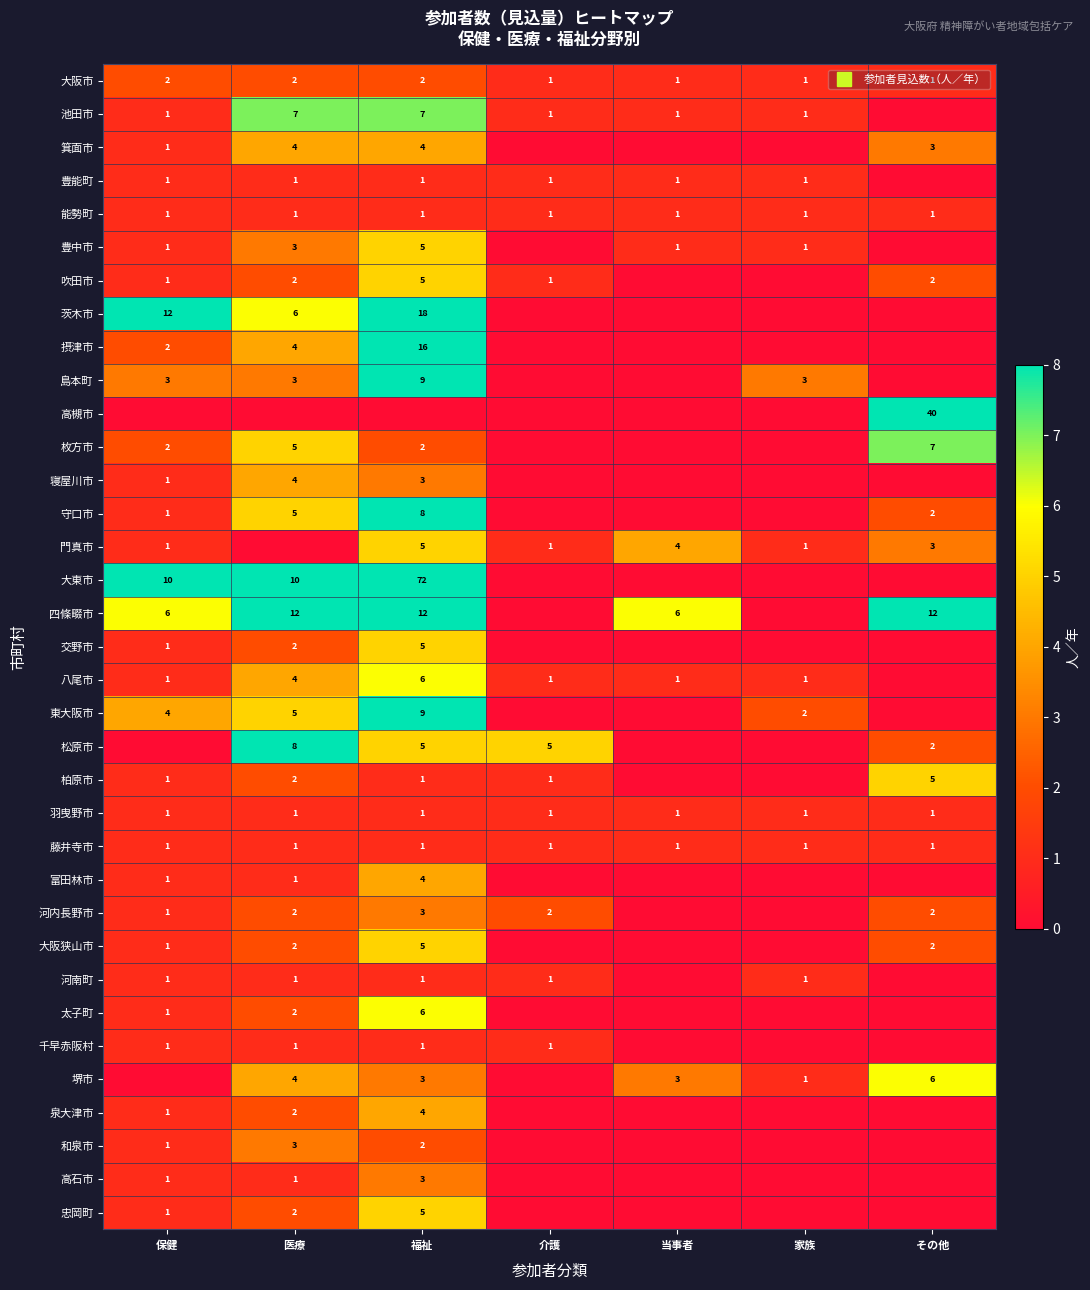

Rank the series by their maximum value, from lowest to highest.

豊能町, 能勢町, 羽曳野市, 藤井寺市, 河南町, 千早赤阪村, 大阪市, 河内長野市, 和泉市, 高石市, 箕面市, 寝屋川市, 富田林市, 泉大津市, 豊中市, 吹田市, 門真市, 交野市, 柏原市, 大阪狭山市, 忠岡町, 八尾市, 太子町, 堺市, 池田市, 枚方市, 守口市, 松原市, 島本町, 東大阪市, 四條畷市, 摂津市, 茨木市, 高槻市, 大東市